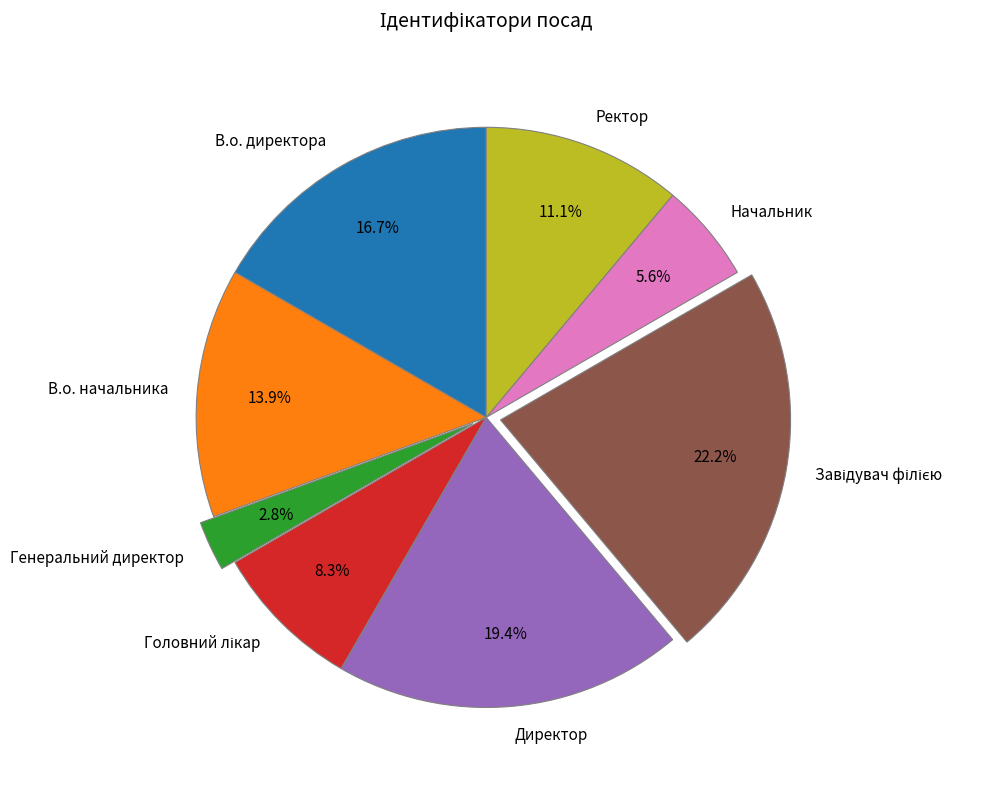

Approximately how many times larger is the value at Директор compared to Начальник?

3.5